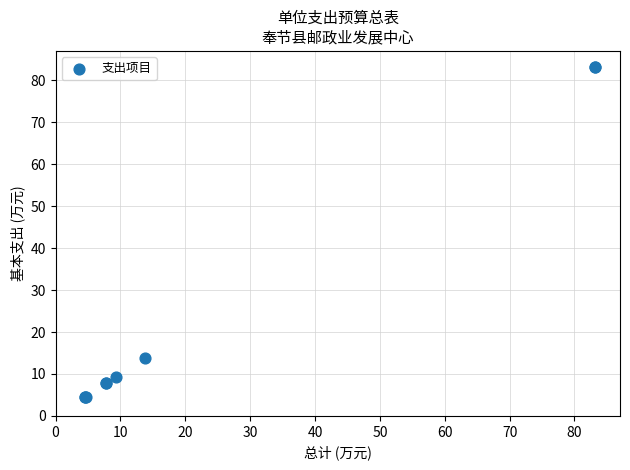

What Y value in the scatter plot is closest to 43?

13.9